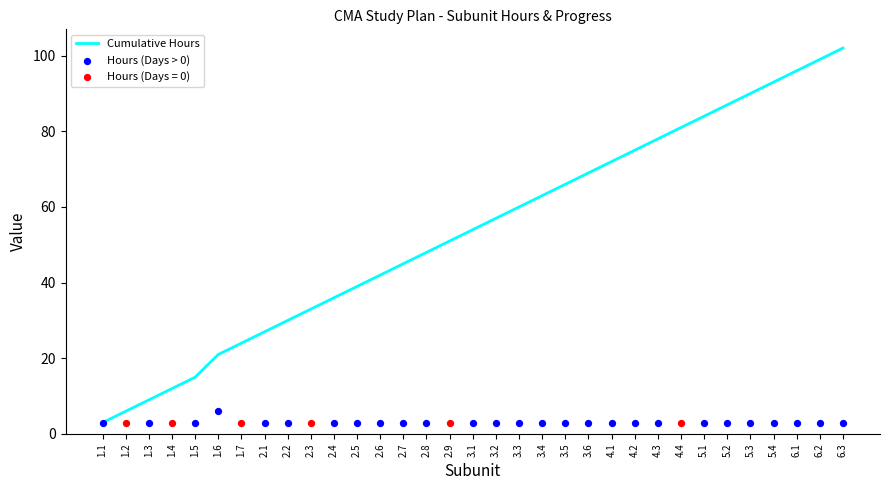

Which series has the largest total across all categories?

Cumulative Hours